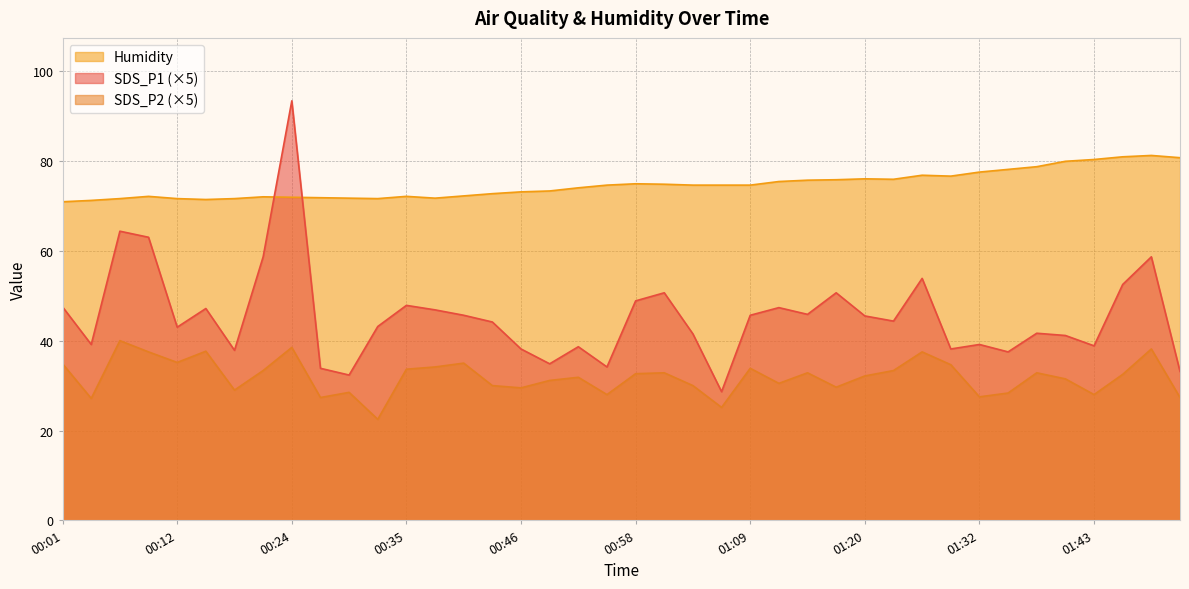

True or false: Humidity and SDS_P1 intersect in this chart.

True